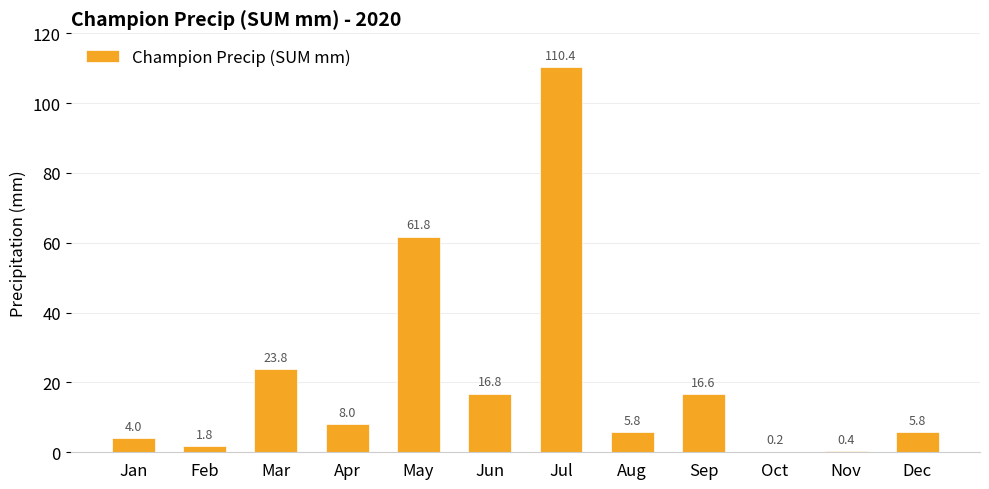

What is the average value?

21.3